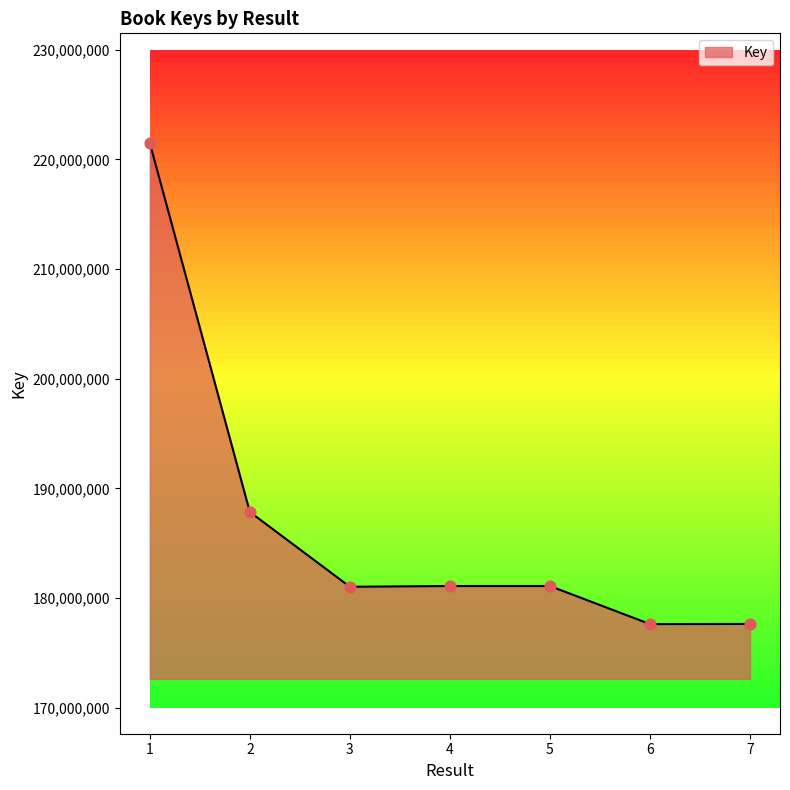

Approximately how many times larger is the value at 1 compared to 7?

1.2